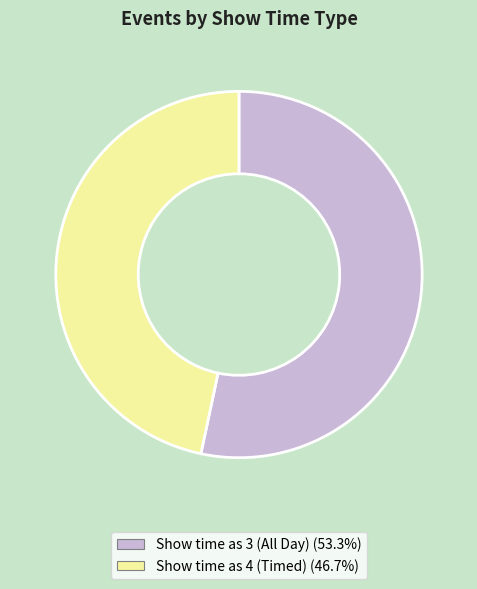

Is there any slice that represents more than half of the pie?

Yes